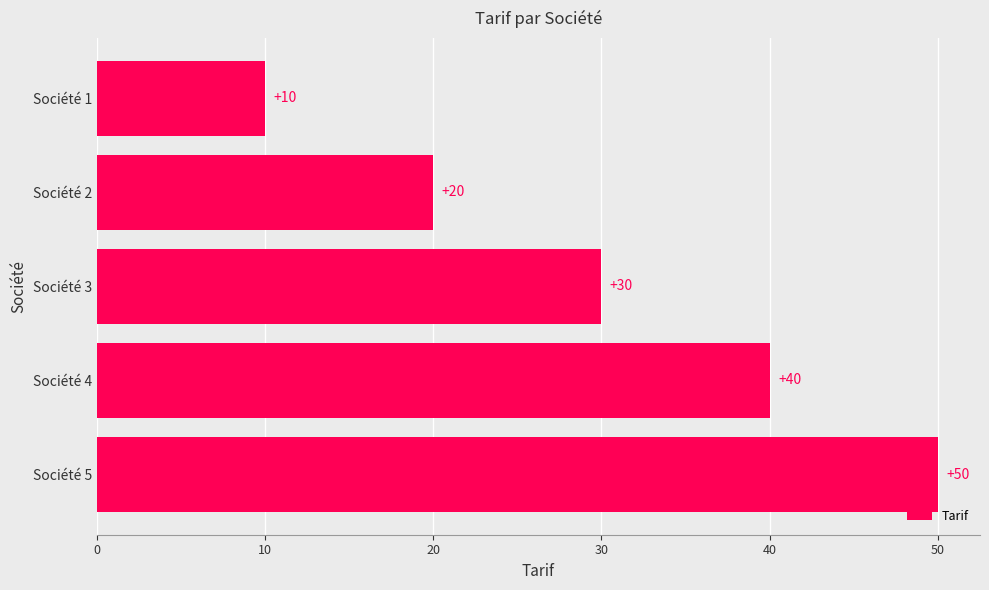

What is the value of the 4th bar from the top?

40